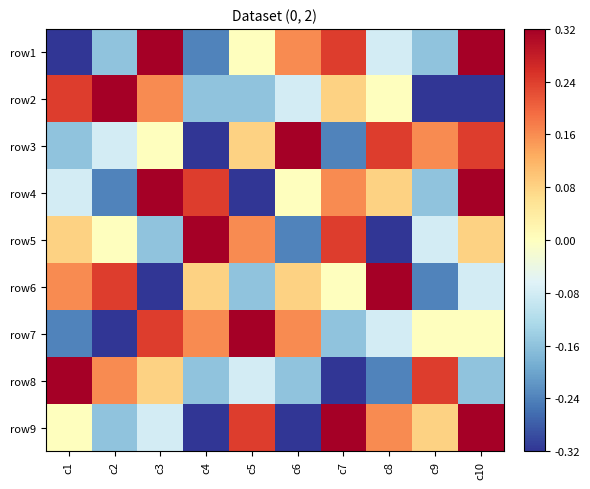

Reading left to right, list all the values displayed in this chart.

row1: c1=-0.3	c2=-0.2	c3=0.3	c4=-0.2	c5=0.0	c6=0.2	c7=0.2	c8=-0.1	c9=-0.2	c10=0.3
row2: c1=0.2	c2=0.3	c3=0.2	c4=-0.2	c5=-0.2	c6=-0.1	c7=0.1	c8=0.0	c9=-0.3	c10=-0.3
row3: c1=-0.2	c2=-0.1	c3=0.0	c4=-0.3	c5=0.1	c6=0.3	c7=-0.2	c8=0.2	c9=0.2	c10=0.2
row4: c1=-0.1	c2=-0.2	c3=0.3	c4=0.2	c5=-0.3	c6=0.0	c7=0.2	c8=0.1	c9=-0.2	c10=0.3
row5: c1=0.1	c2=0.0	c3=-0.2	c4=0.3	c5=0.2	c6=-0.2	c7=0.2	c8=-0.3	c9=-0.1	c10=0.1
row6: c1=0.2	c2=0.2	c3=-0.3	c4=0.1	c5=-0.2	c6=0.1	c7=0.0	c8=0.3	c9=-0.2	c10=-0.1
row7: c1=-0.2	c2=-0.3	c3=0.2	c4=0.2	c5=0.3	c6=0.2	c7=-0.2	c8=-0.1	c9=0.0	c10=0.0
row8: c1=0.3	c2=0.2	c3=0.1	c4=-0.2	c5=-0.1	c6=-0.2	c7=-0.3	c8=-0.2	c9=0.2	c10=-0.2
row9: c1=0.0	c2=-0.2	c3=-0.1	c4=-0.3	c5=0.2	c6=-0.3	c7=0.3	c8=0.2	c9=0.1	c10=0.3